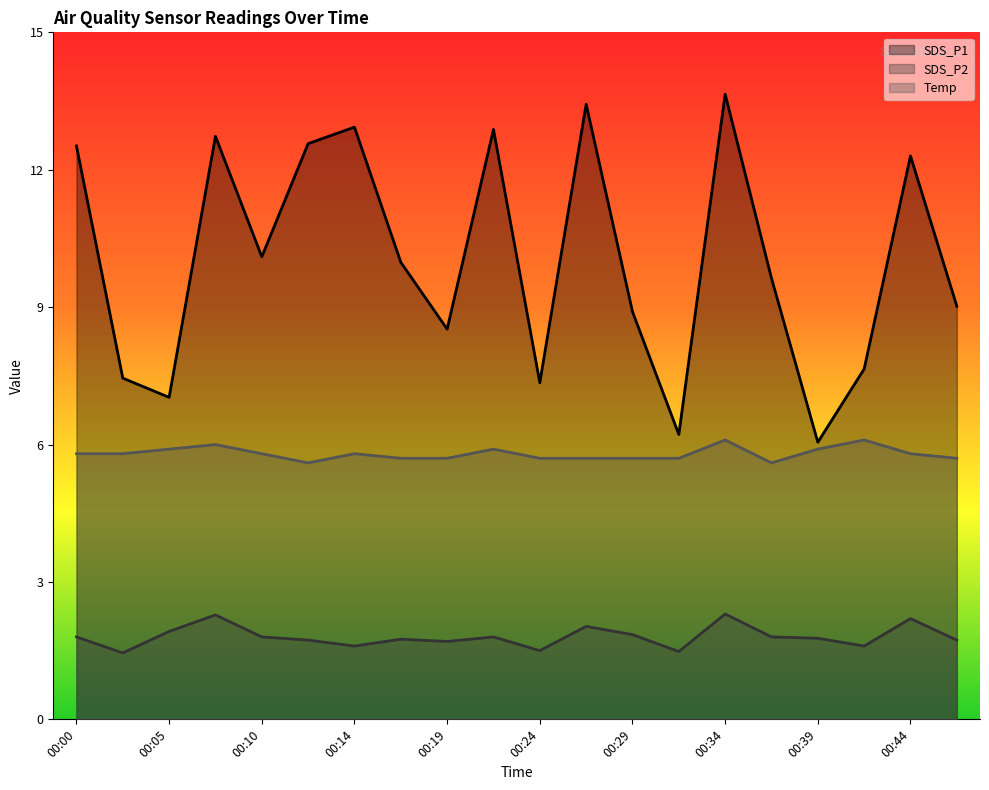

Which has a higher value, 00:05 or 00:39?

00:05